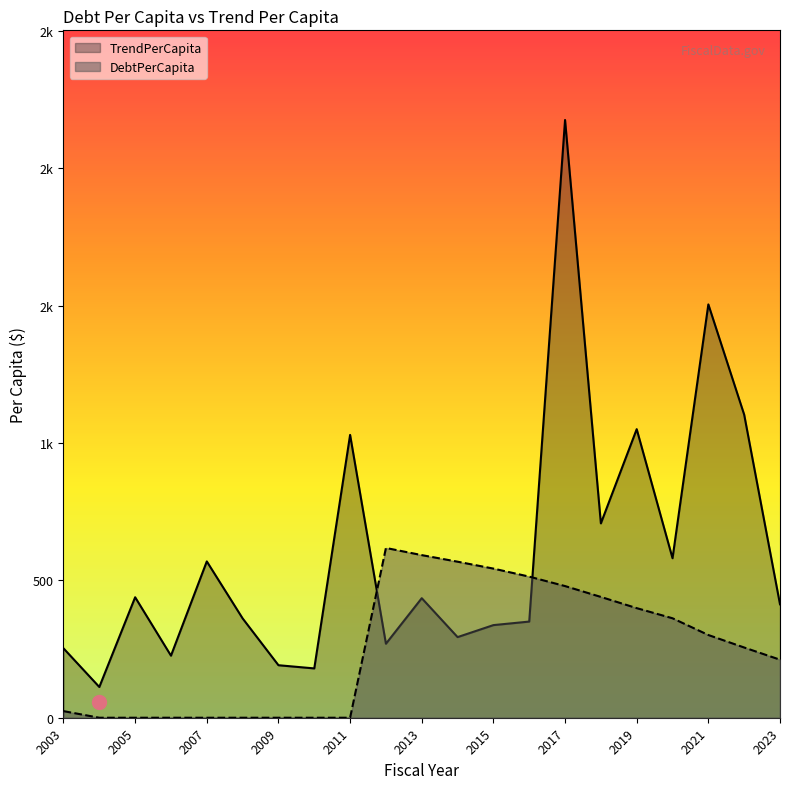

The DebtPerCapita series shows -268.4 at 2006. True or false?

False